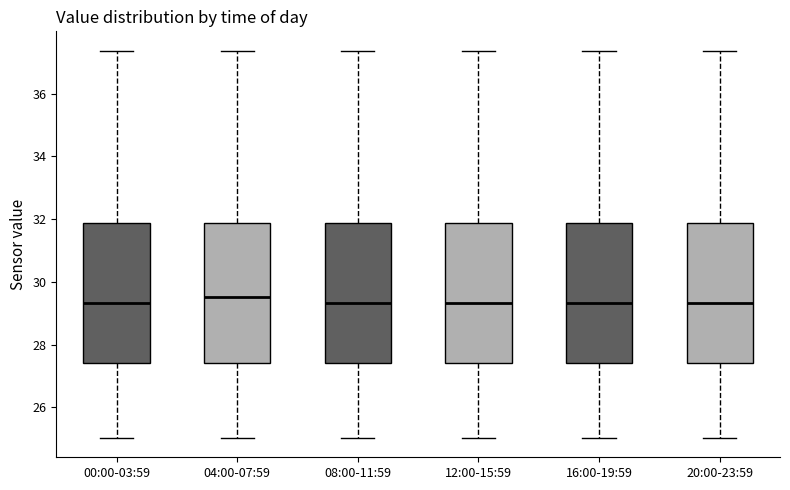

Where is the lower edge of the box for 16:00-19:59 on the y-axis? The values are not printed on the chart, so give them approximately, as read against the axis.

27.4